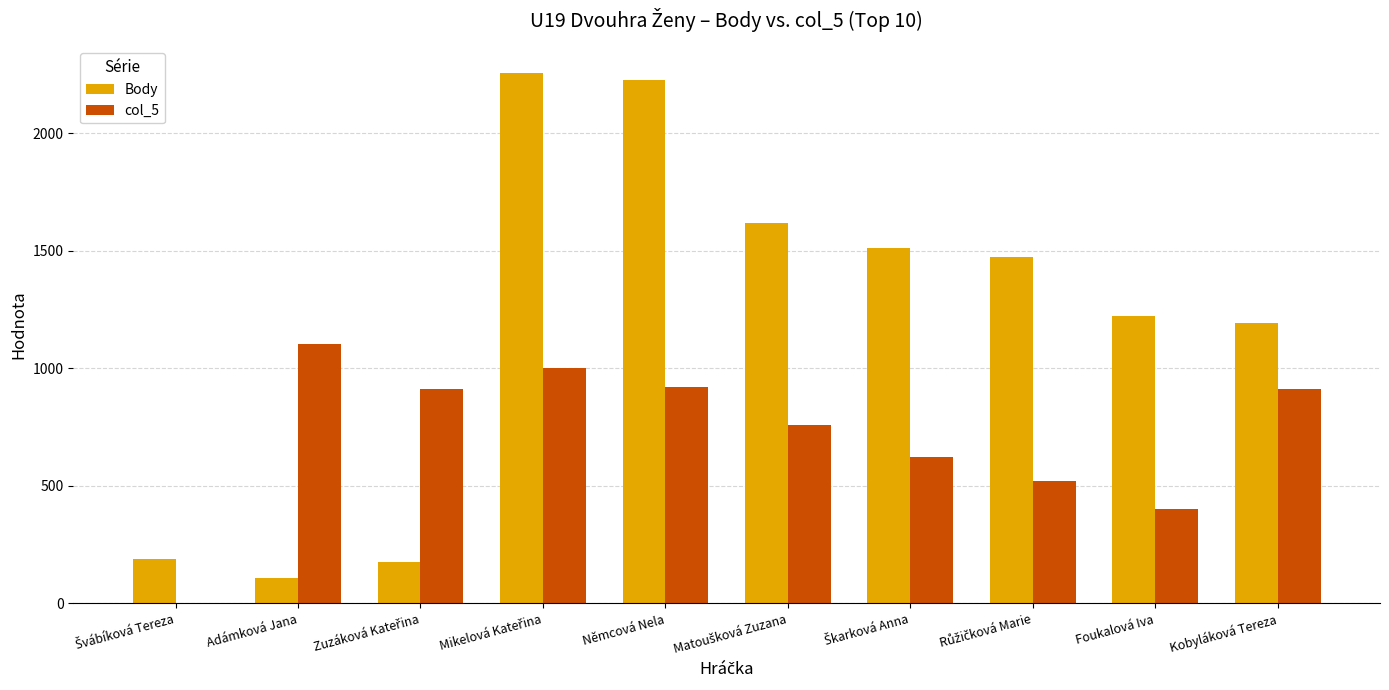

Which series has the largest total across all categories?

Body